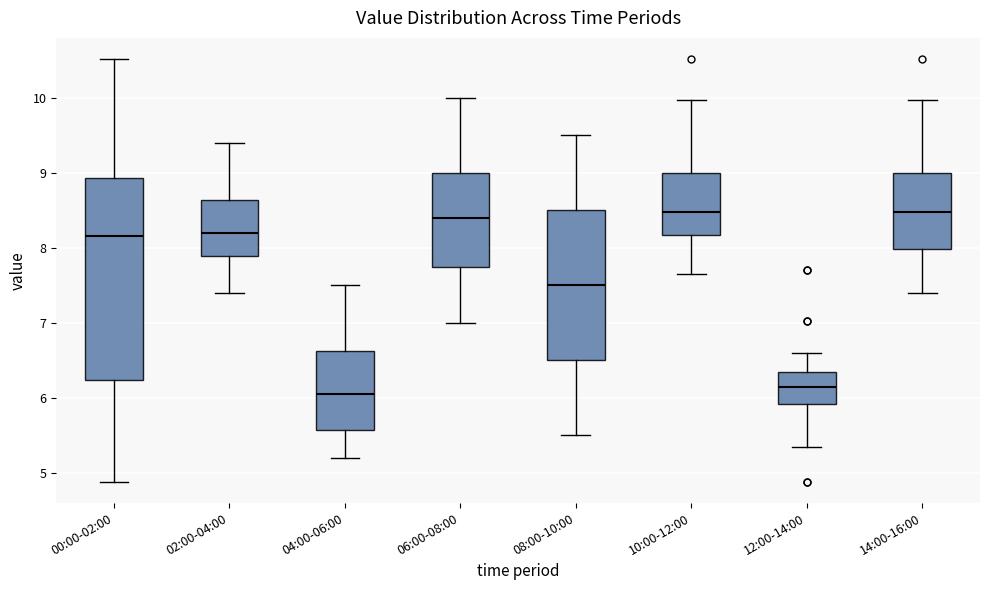

Which box has the lowest median line?

04:00-06:00